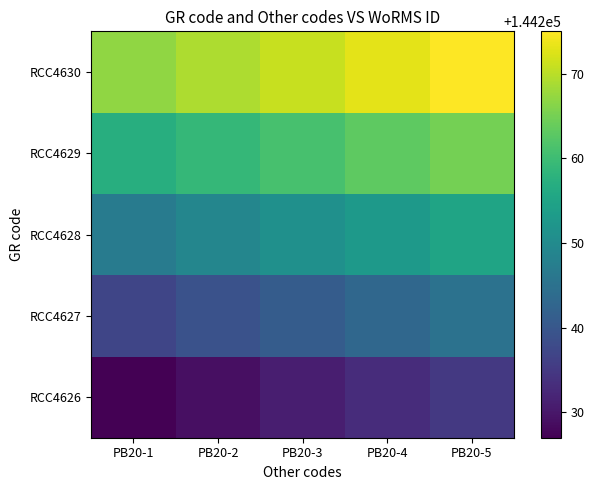

Reading right to left, what are all the values shown in this chart?

RCC4626: PB20-5=144235	PB20-4=144233	PB20-3=144231	PB20-2=144229	PB20-1=144227
RCC4627: PB20-5=144245	PB20-4=144243	PB20-3=144241	PB20-2=144239	PB20-1=144237
RCC4628: PB20-5=144255	PB20-4=144253	PB20-3=144251	PB20-2=144249	PB20-1=144247
RCC4629: PB20-5=144265	PB20-4=144263	PB20-3=144261	PB20-2=144259	PB20-1=144257
RCC4630: PB20-5=144275	PB20-4=144273	PB20-3=144271	PB20-2=144269	PB20-1=144267